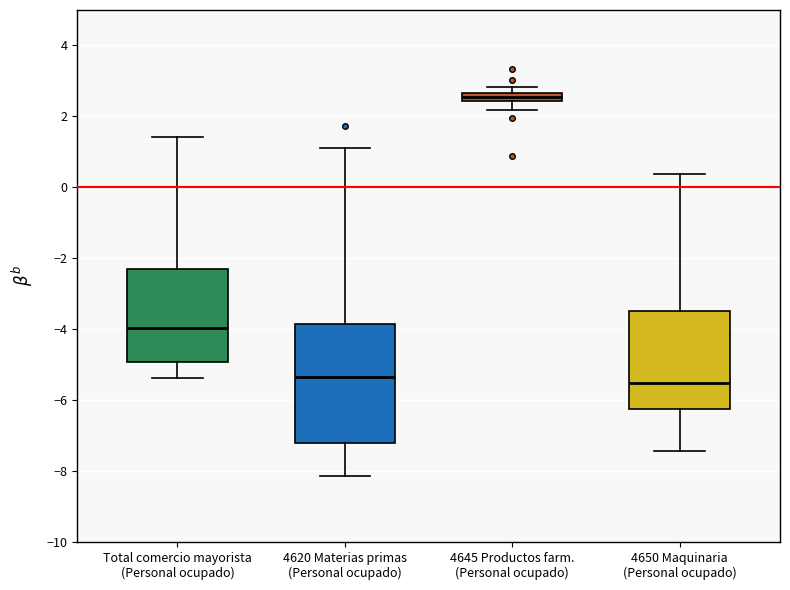

Where does the lower whisker of the box for 4650 Maquinaria (Personal ocupado) end on the y-axis? The values are not printed on the chart, so give them approximately, as read against the axis.

-7.4